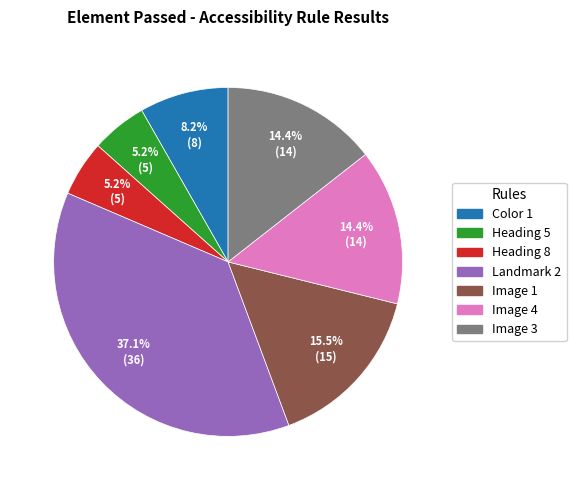

Does any single category account for the majority?

No